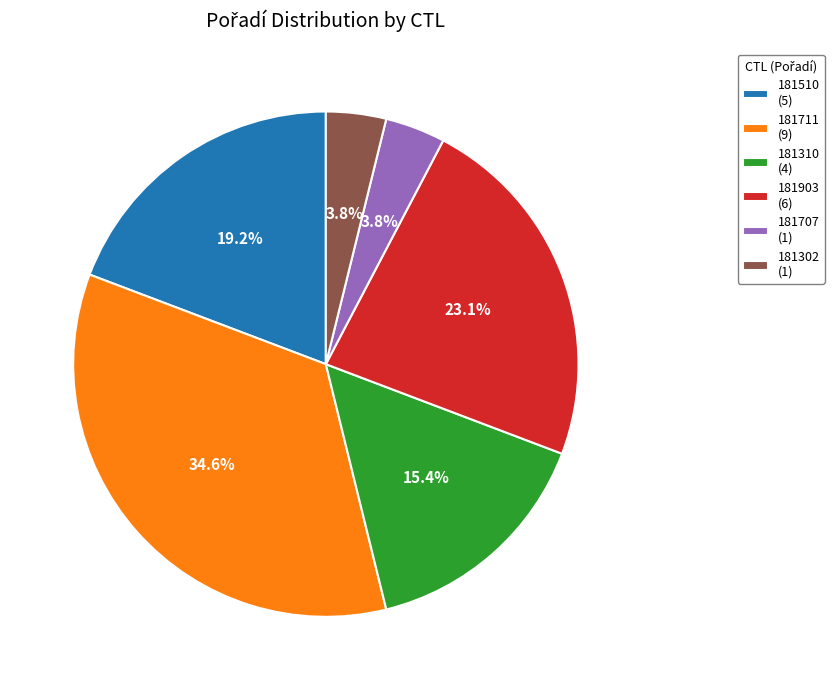

Is it true that 181510 is 9% of the pie?

False